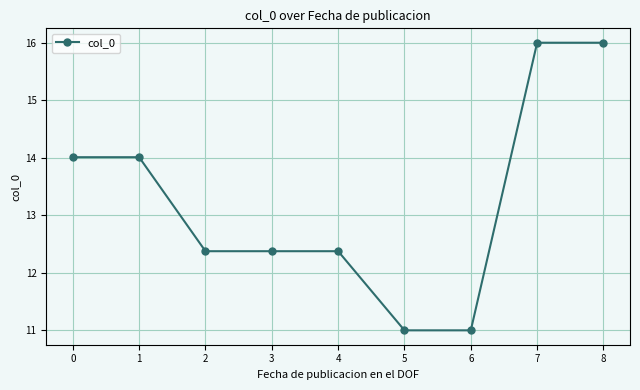

Reading right to left, transcribe all the data shown in this chart.

16.0	16.0	11.0	11.0	12.4	12.4	12.4	14.0	14.0